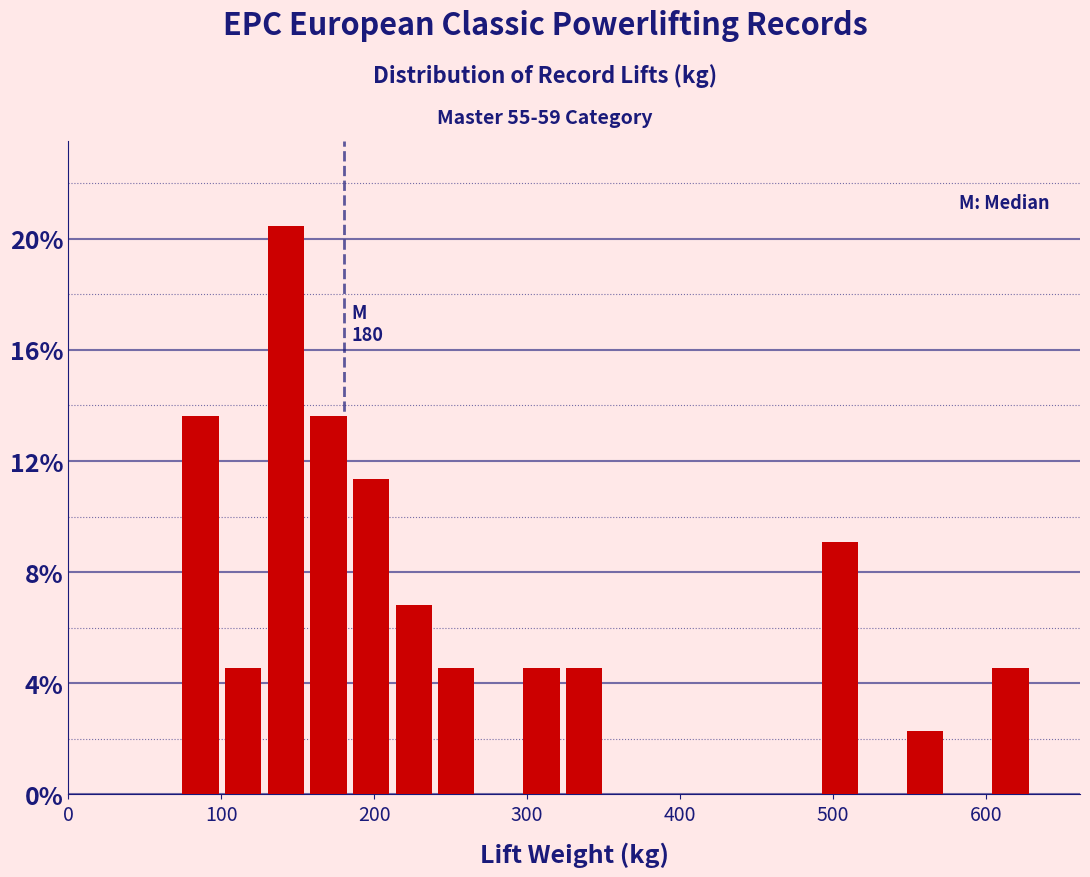

Read against the x-axis, roughly where is the centre of the tallest bar?

140